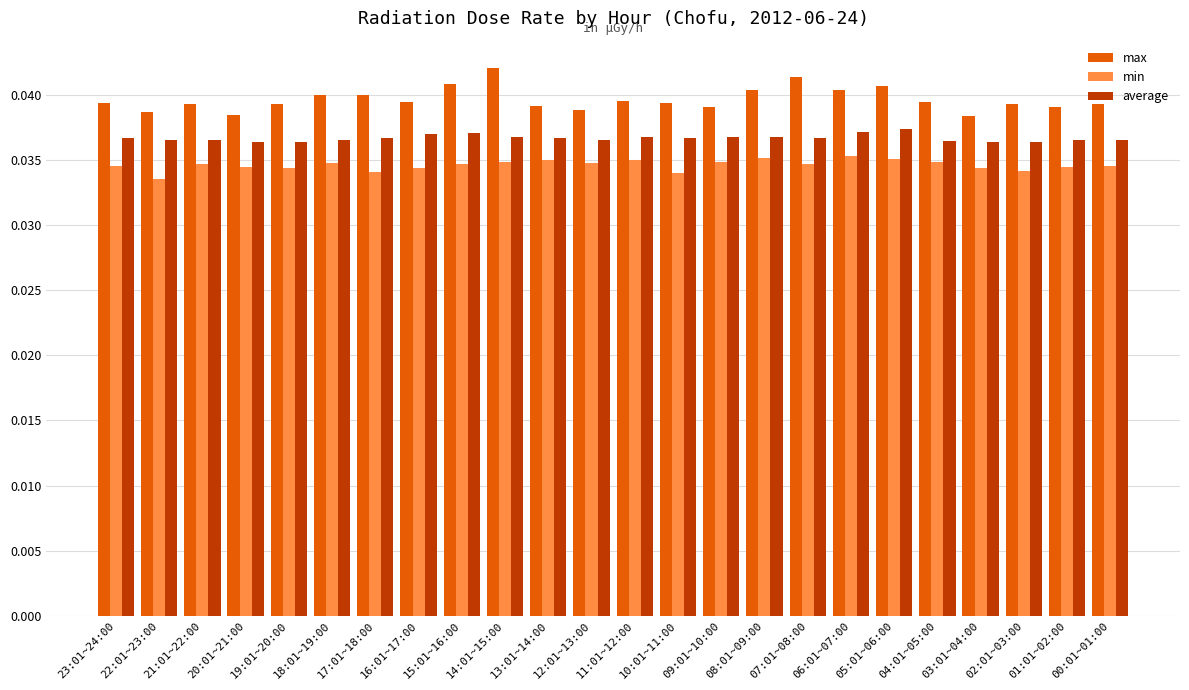

At how many categories does at least one series exceed 0?

24